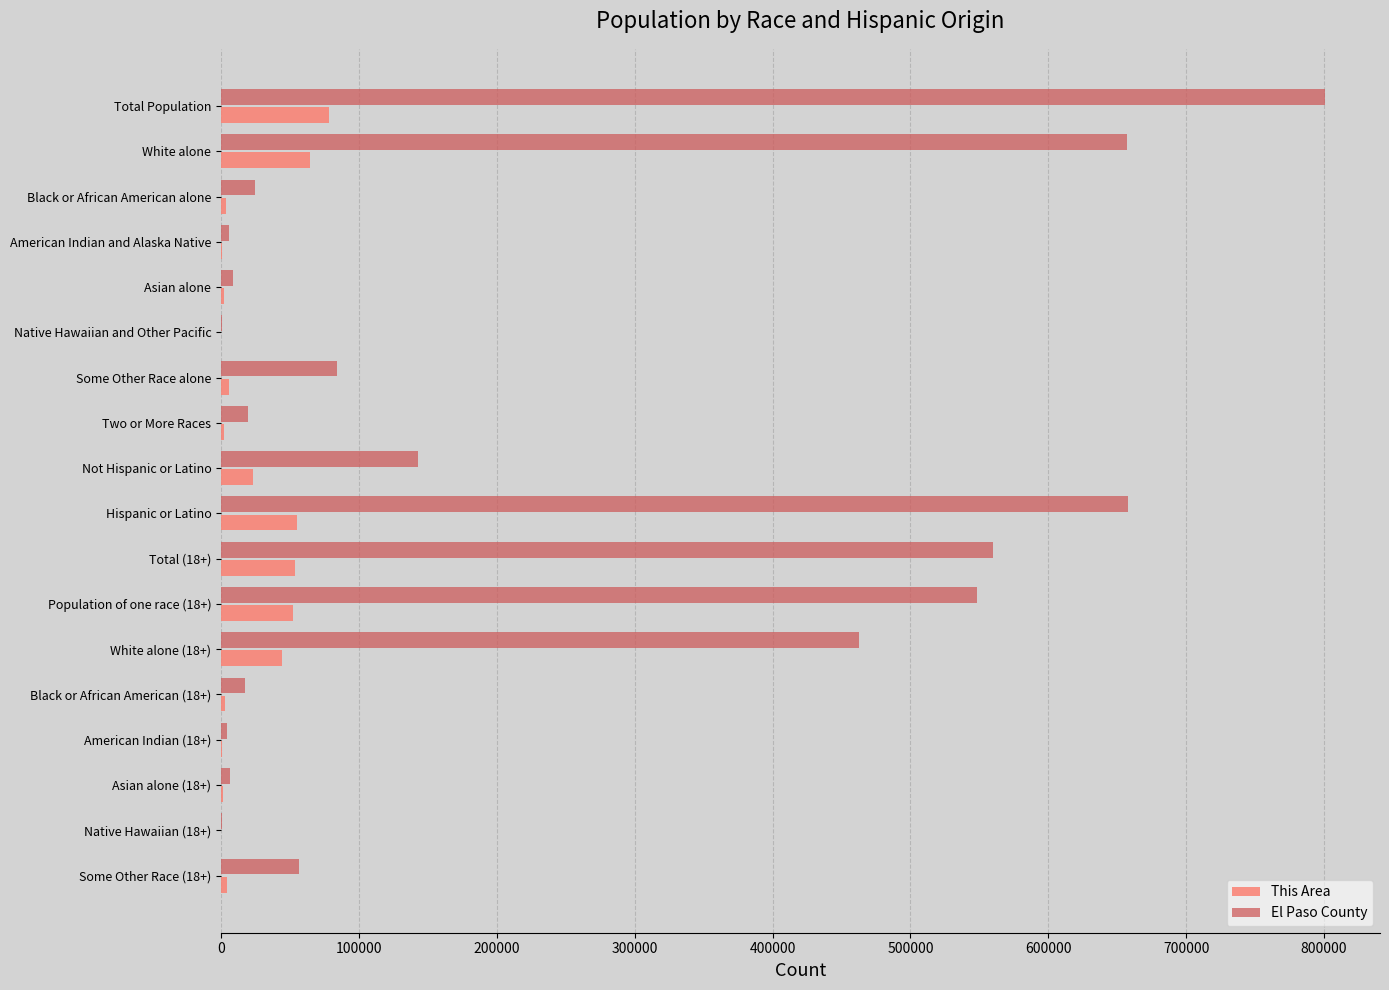

The value of El Paso County at Hispanic or Latino is 658134. True or false?

True